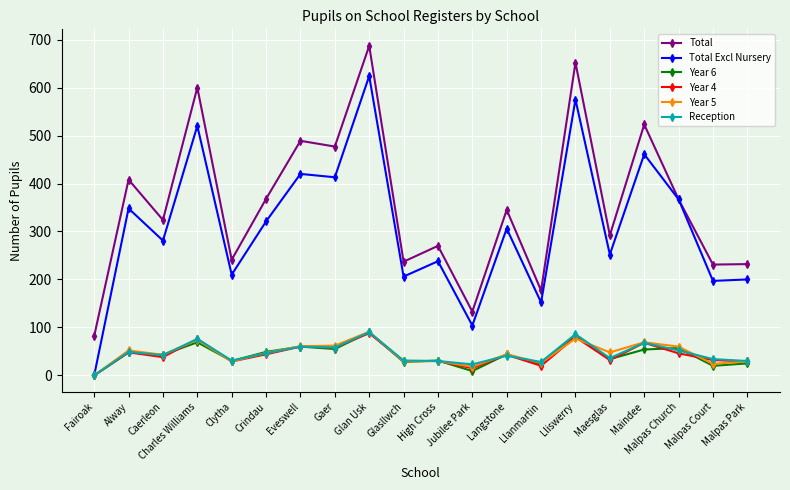

What is the difference between the second highest and minimum values in the Total series?

570